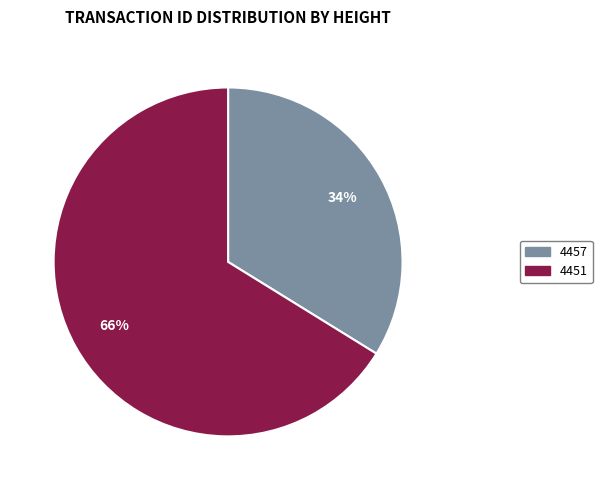

To the nearest percent, what percentage of the pie is 4451?

66%